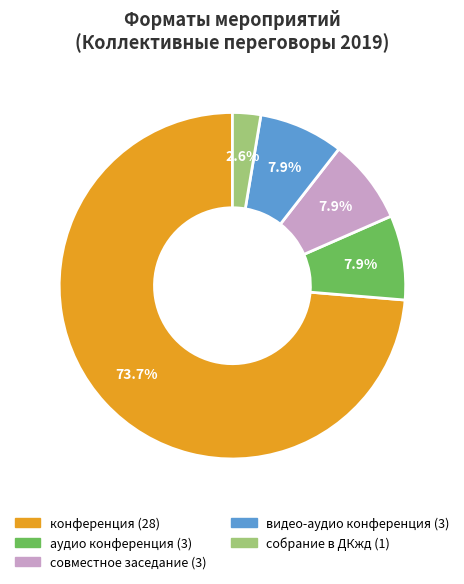

Is there any slice that represents more than half of the pie?

Yes